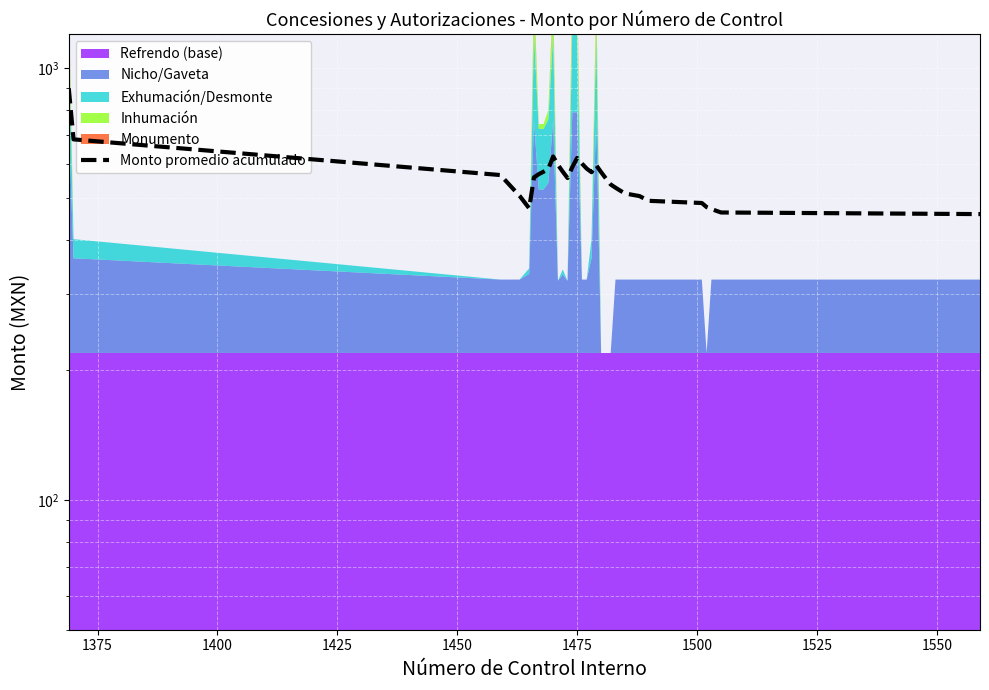

Is it true that the value at 1575 is 328.2?

False